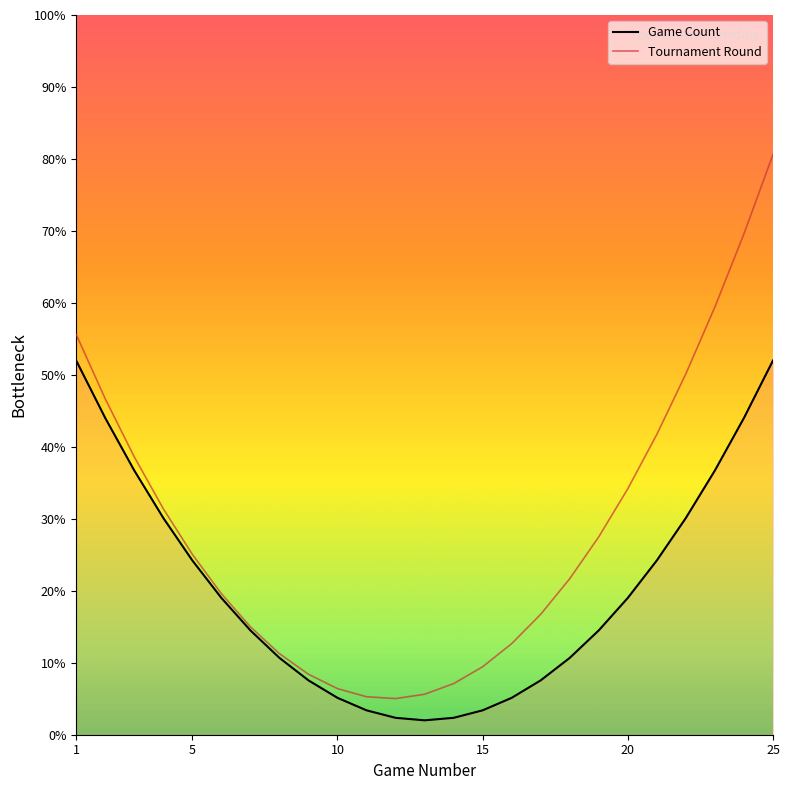

Does the chart display data point markers on the line(s)?

No